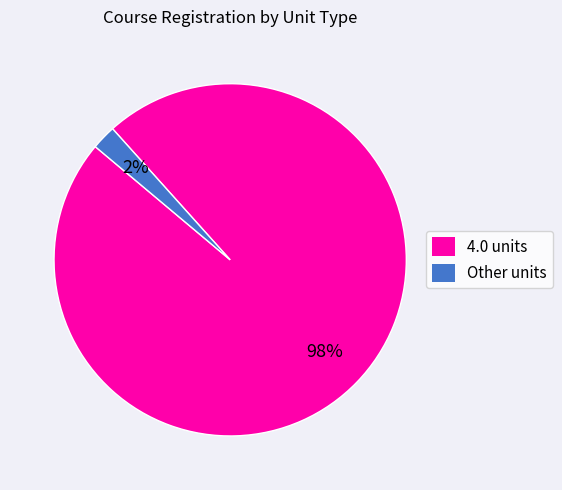

Is there a majority slice in this chart?

Yes